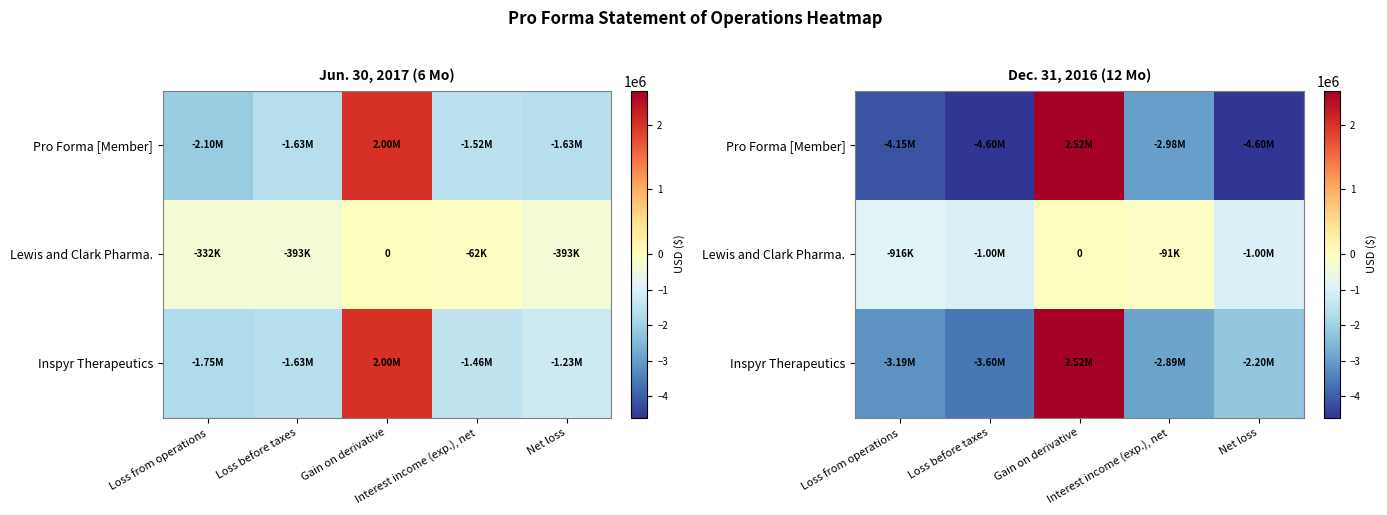

True or false: Pro Forma [Member] has a value of -812698 at Interest income (exp.), net.

False